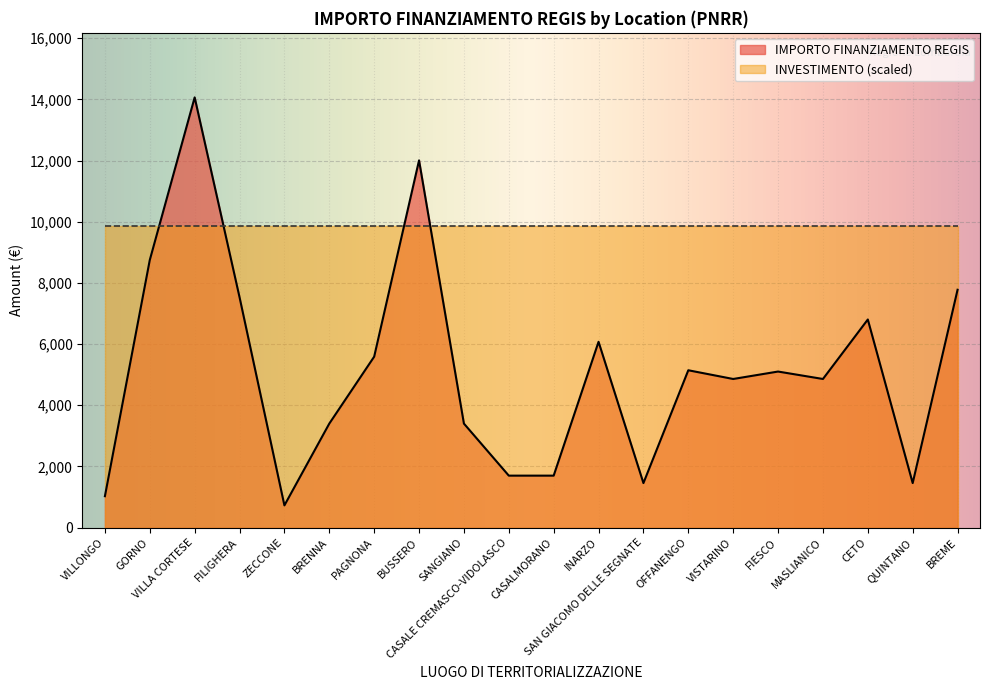

At which category does the chart reach its peak across all series?

VILLA CORTESE